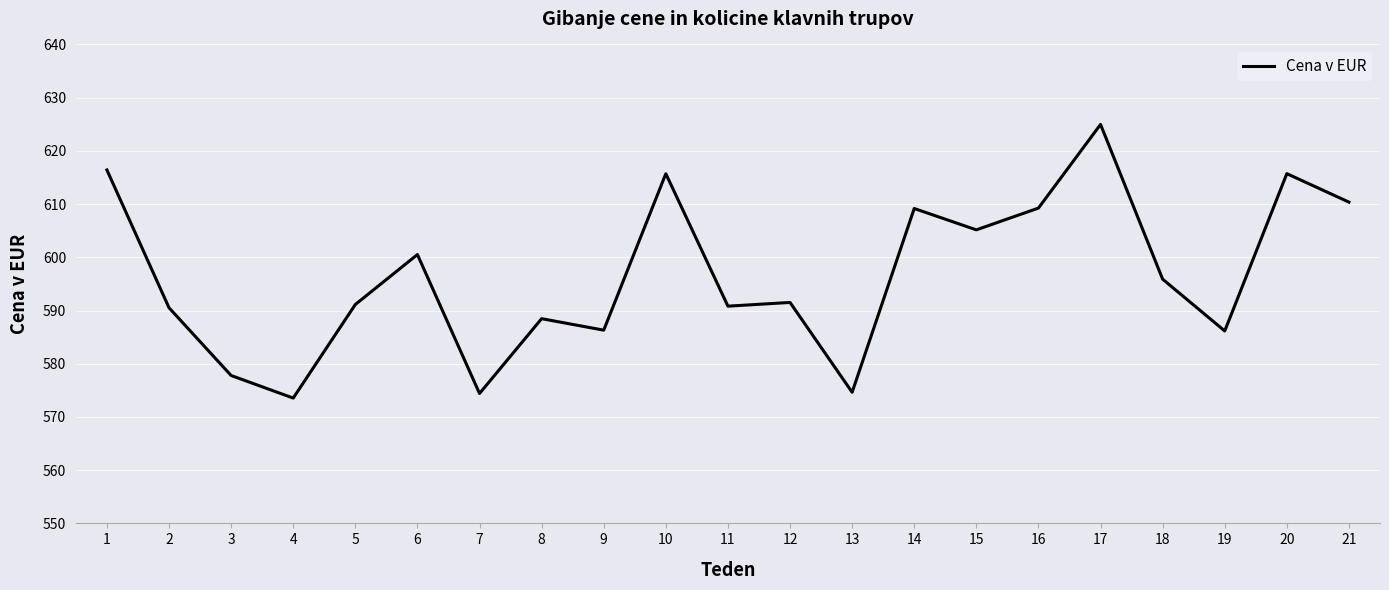

What is the difference between the maximum and minimum values?

51.4